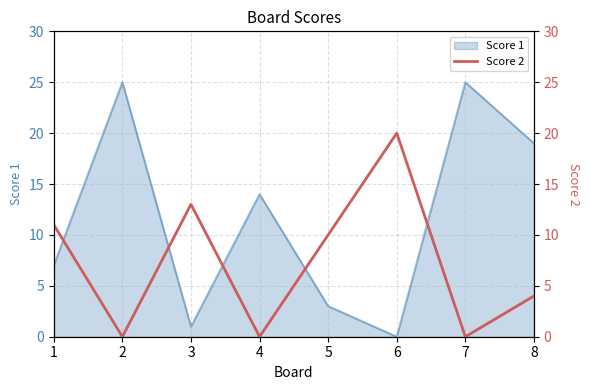

The value at 1 is 15. True or false?

False